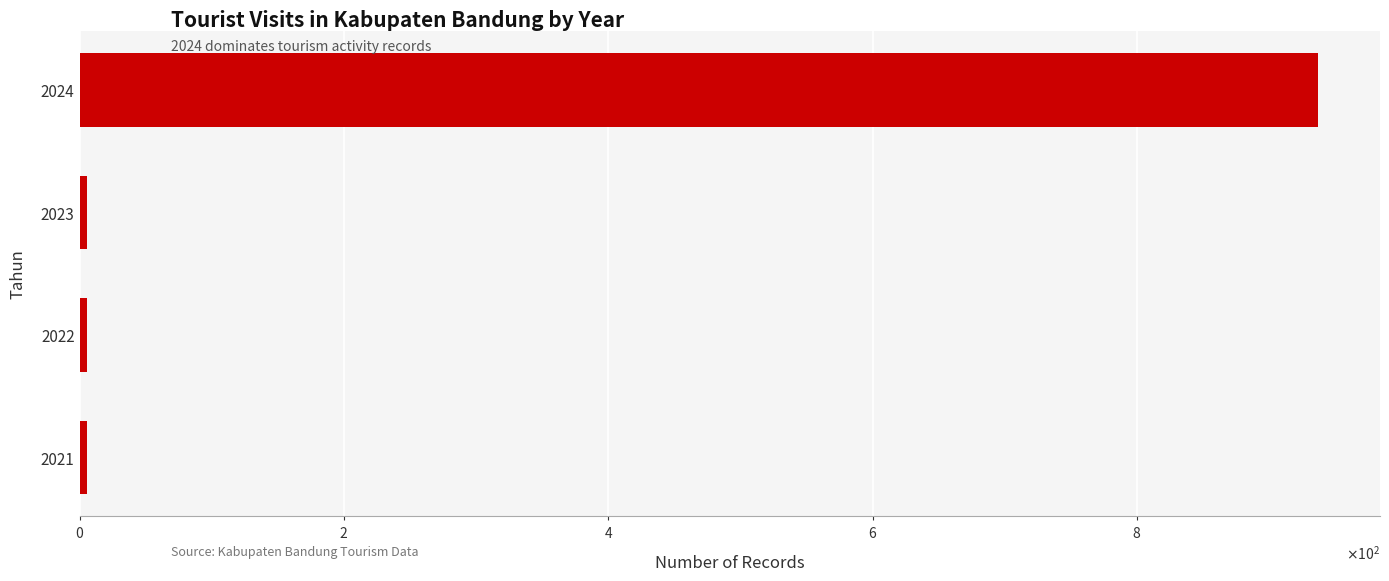

Does the chart contain any negative values?

No